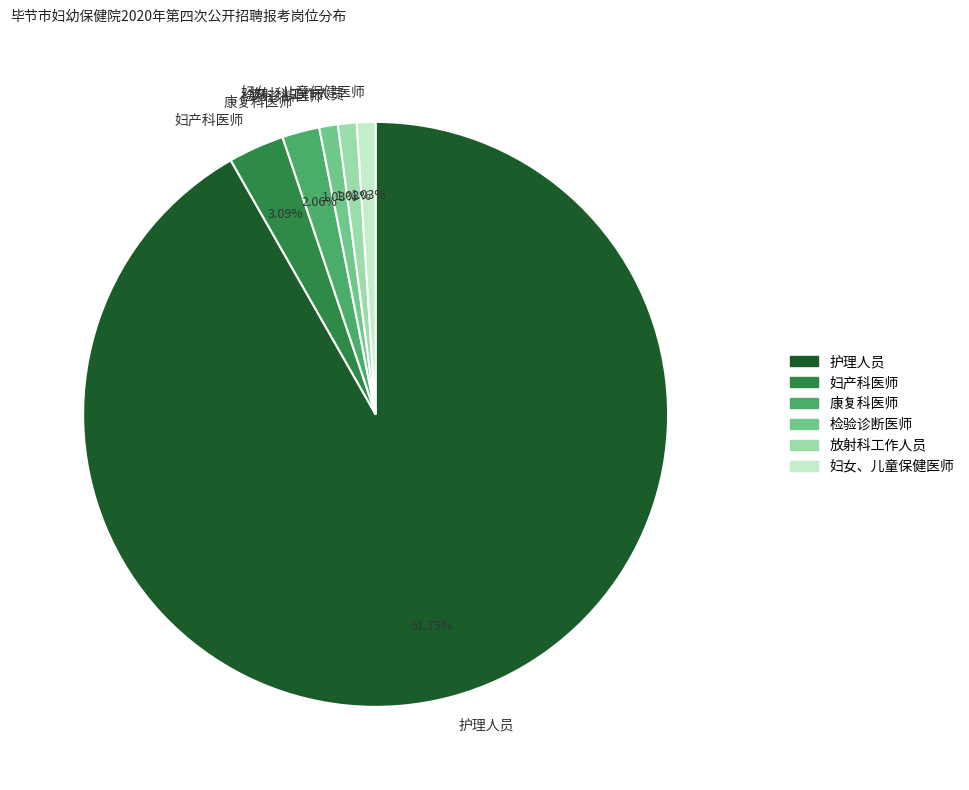

What is the largest slice in the pie chart?

护理人员